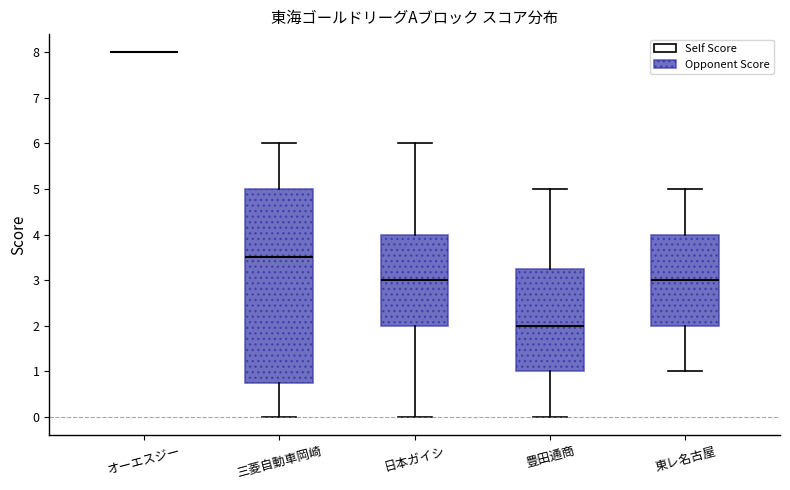

Reading left to right, transcribe this box plot: for each box, give where its median line is, the range the box spans, and where its two whiskers end, as read against the y-axis. The values are not printed on the chart, so give them approximately, as read against the axis.

オーエスジー: box collapsed to a line at 8.0, whiskers 8.0 to 8.0
三菱自動車岡崎: median 3.5, box 0.8 to 5.0, whiskers 0.0 to 6.0
日本ガイシ: median 3.0, box 2.0 to 4.0, whiskers 0.0 to 6.0
豊田通商: median 2.0, box 1.0 to 3.3, whiskers 0.0 to 5.0
東レ名古屋: median 3.0, box 2.0 to 4.0, whiskers 1.0 to 5.0